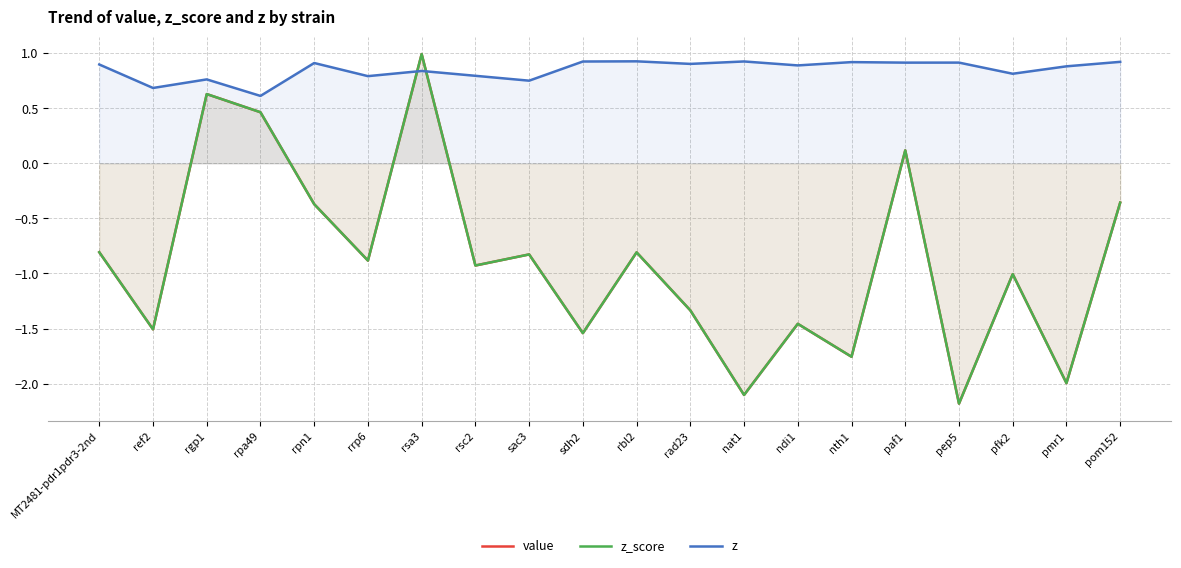

Which has a higher value, rrp6 or nth1?

rrp6